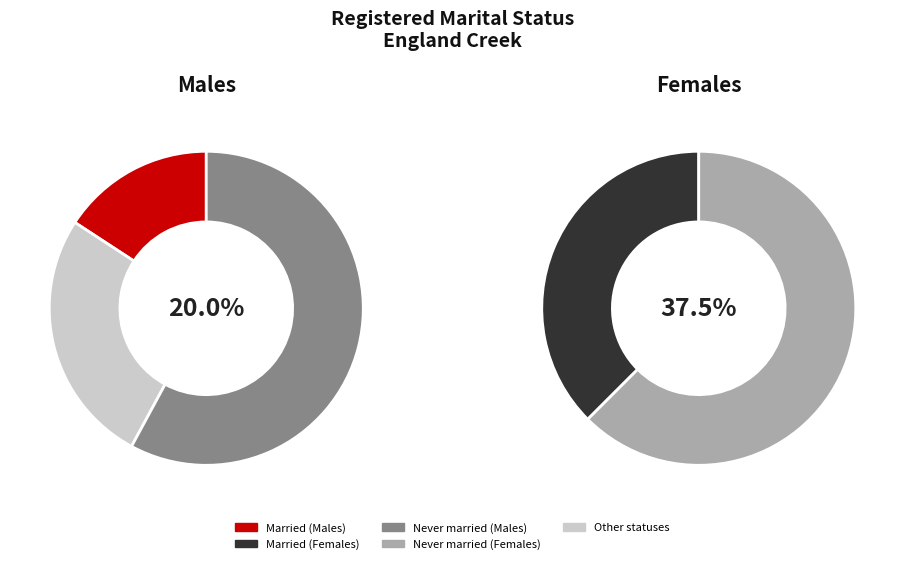

Is there any slice that represents more than half of the pie?

Yes